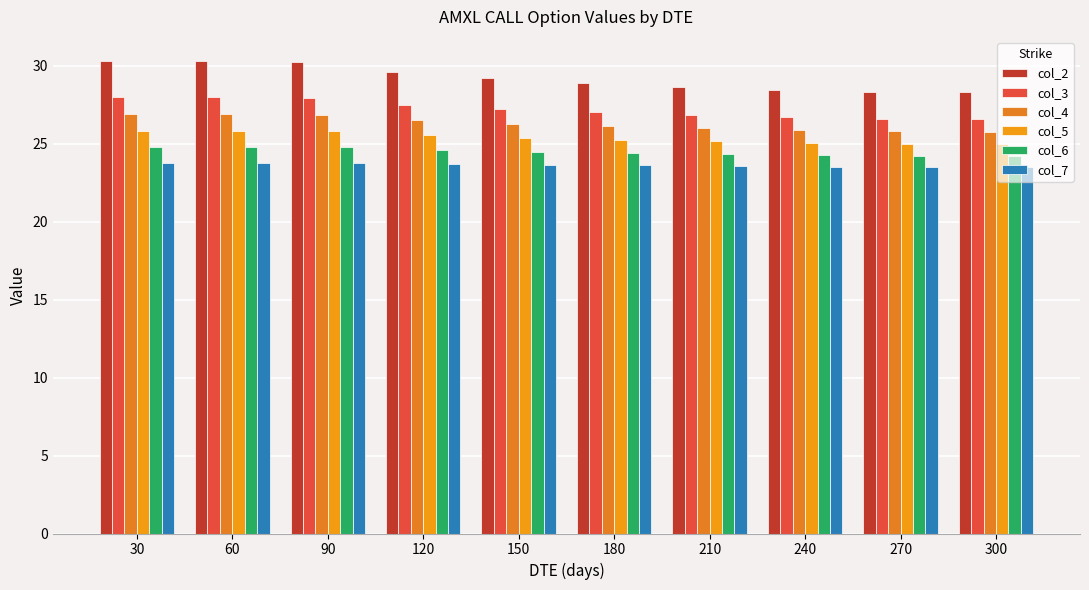

Is it true that col_3 equals 49.0 at 60?

False